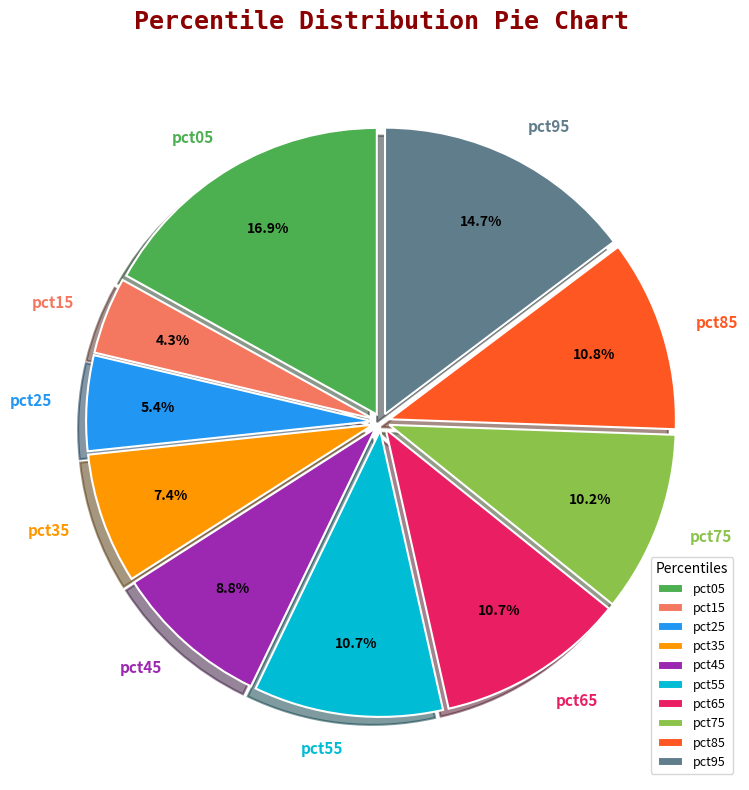

The pct15 slice represents 17% of the pie. True or false?

False